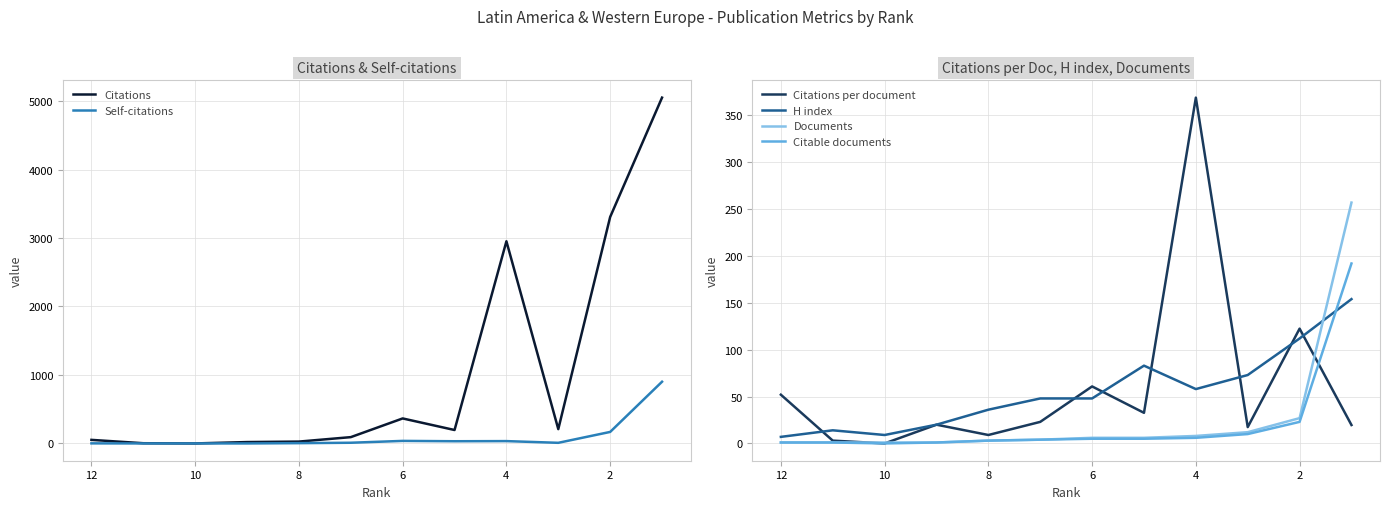

Is it true that H index equals 76.9 at 4?

False